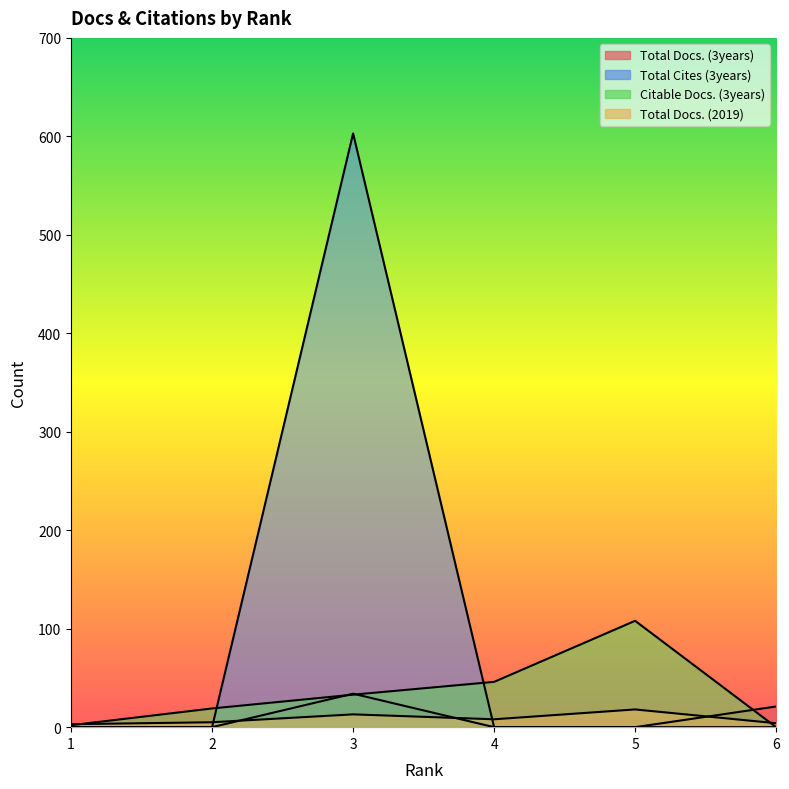

At which label does Citable Docs. (3years) first exceed 33?

4